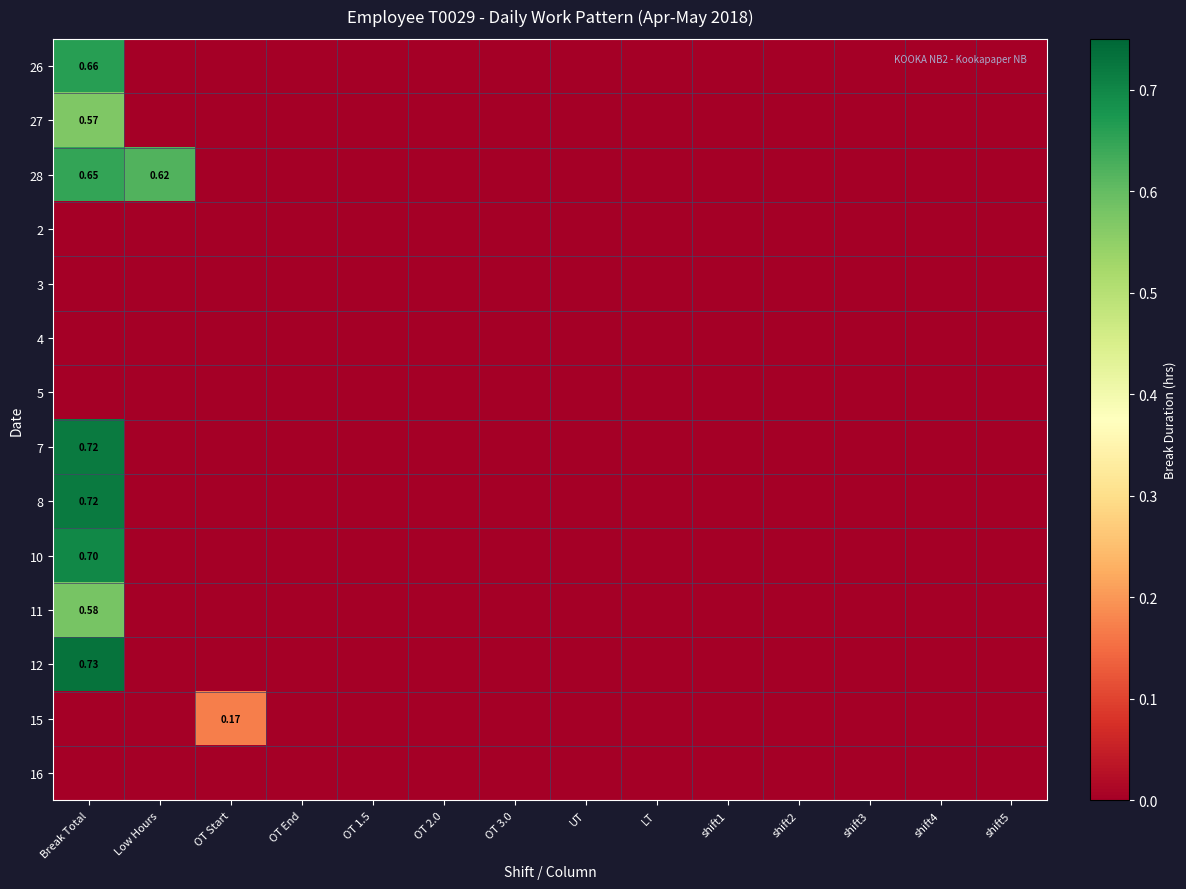

At which category is the sum across all series the highest?

Break Total